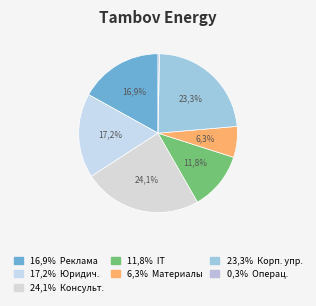

Does Услуги по рекламе и маркетингу represent more than half of the total?

No